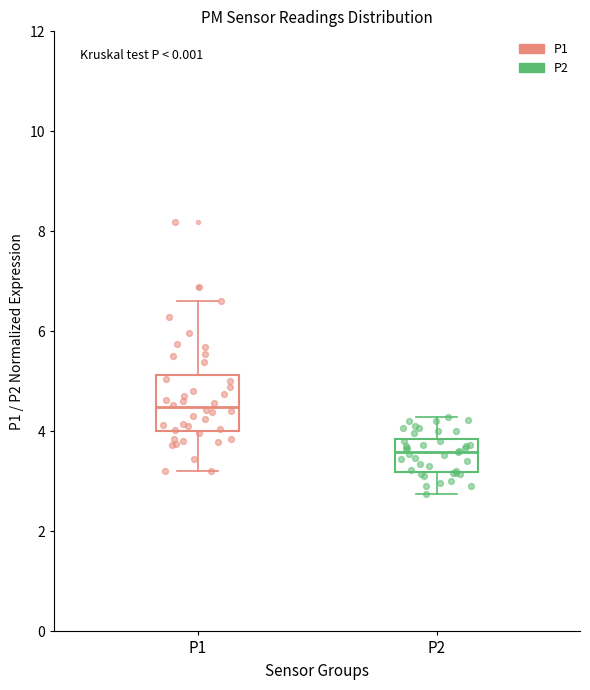

Reading left to right, transcribe this box plot: for each box, give where its median line is, the range the box spans, and where its two whiskers end, as read against the y-axis. The values are not printed on the chart, so give them approximately, as read against the axis.

P1: median 4.4, box 4.0 to 5.2, whiskers 3.2 to 6.6
P2: median 3.6, box 3.2 to 3.8, whiskers 2.8 to 4.2